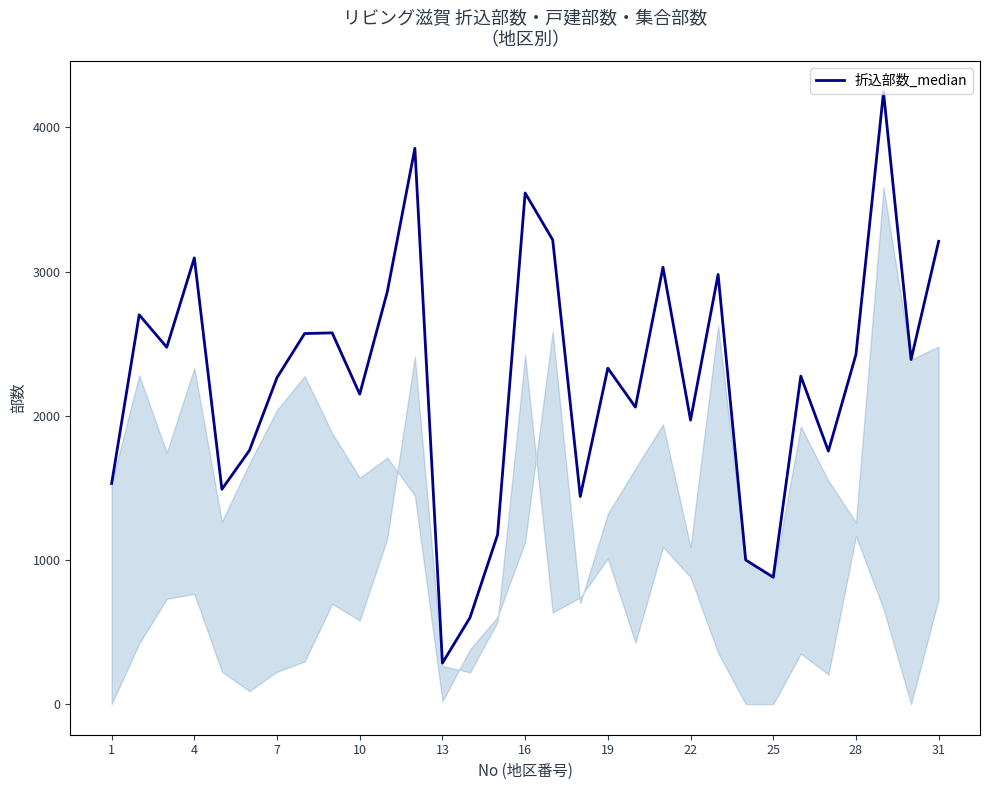

What is the minimum value shown in the chart?

285